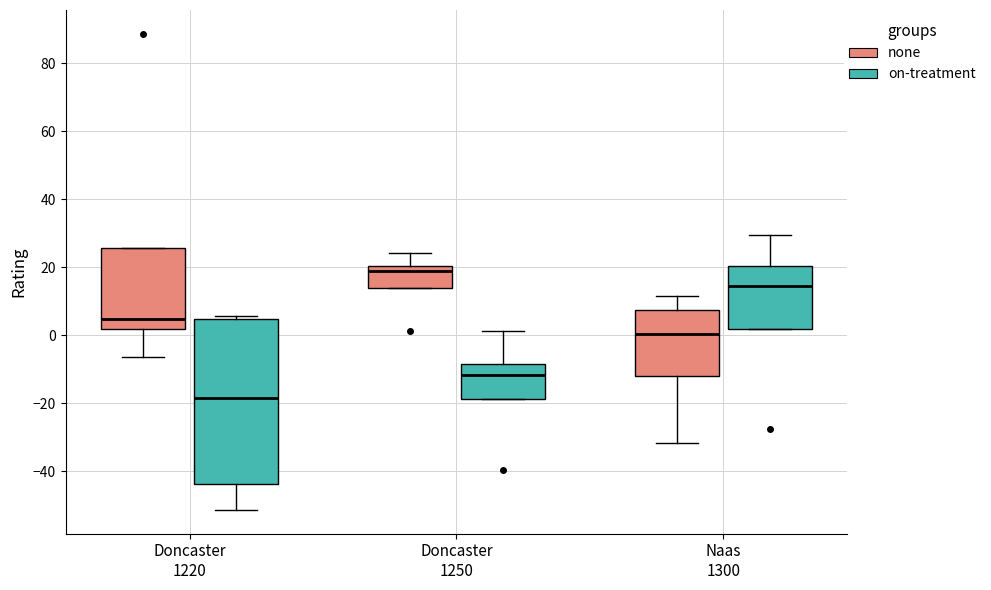

Where is the lower edge of the box for Doncaster 1220 (on-treatment) on the y-axis? The values are not printed on the chart, so give them approximately, as read against the axis.

-44